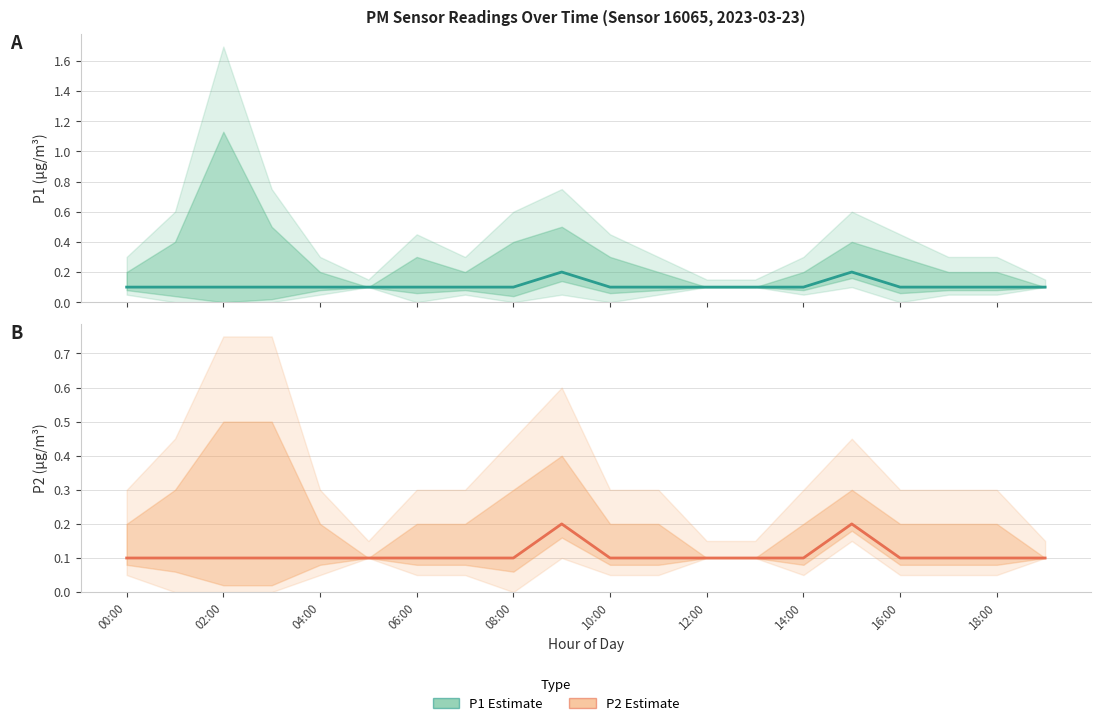

What is the value of the P2 Estimate point at the 20th from the left?

0.1